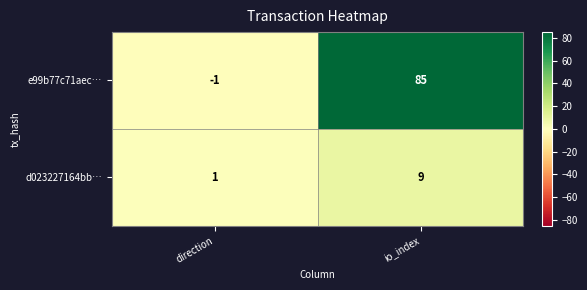

At how many categories does at least one series exceed 14?

1